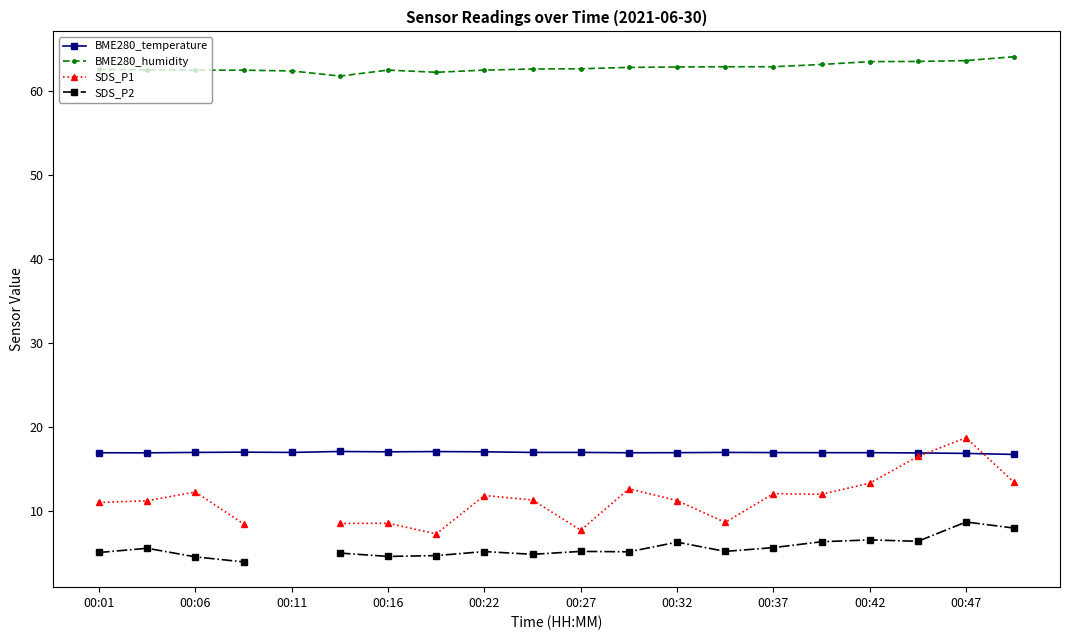

The BME280_humidity series shows 84.2 at 00:47. True or false?

False